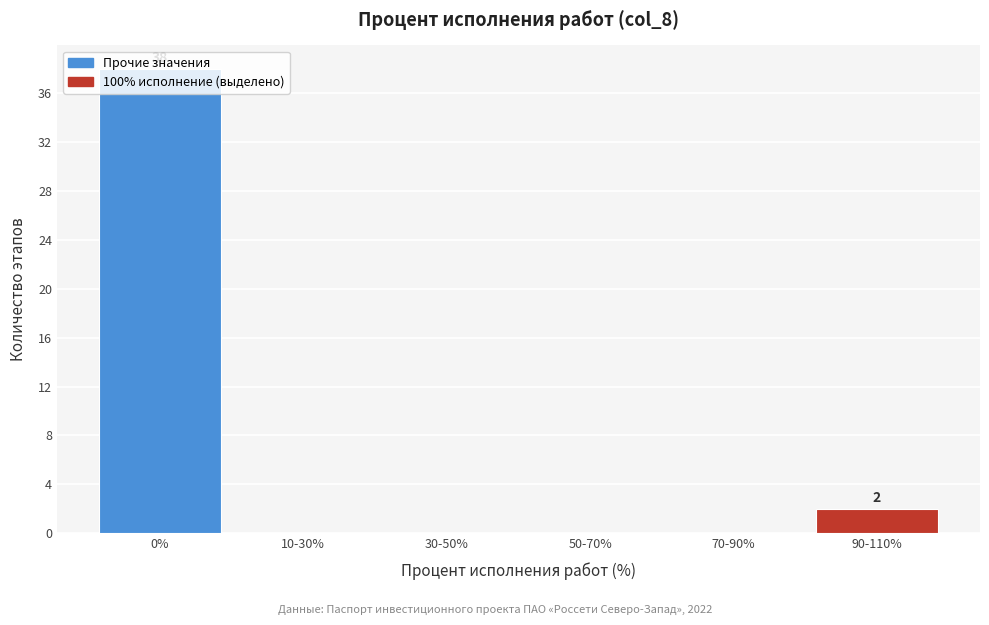

What is the greatest value displayed?

38